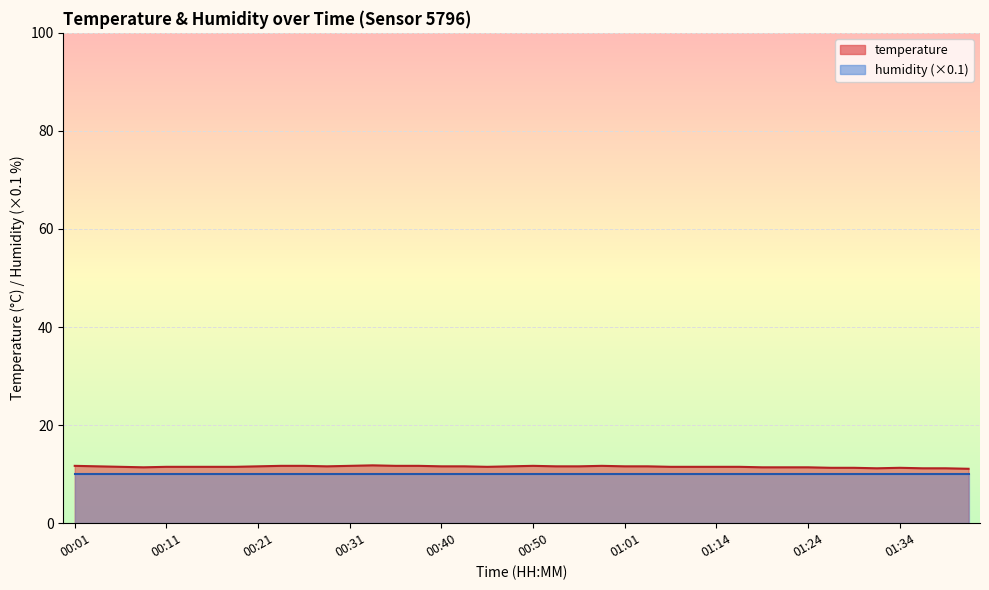

Rank the categories by value from highest to lowest.

00:33, 00:01, 00:23, 00:26, 00:31, 00:36, 00:38, 00:50, 00:58, 00:04, 00:21, 00:28, 00:40, 00:43, 00:48, 00:53, 00:55, 01:01, 01:04, 00:06, 00:11, 00:14, 00:16, 00:18, 00:45, 01:09, 01:12, 01:14, 01:17, 00:09, 01:19, 01:22, 01:24, 01:27, 01:29, 01:34, 01:32, 01:37, 01:39, 01:42